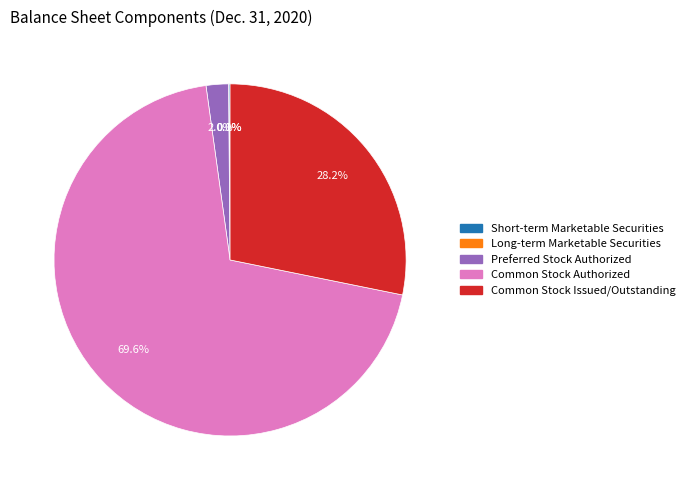

Which category has the biggest portion of the pie?

Common Stock Authorized